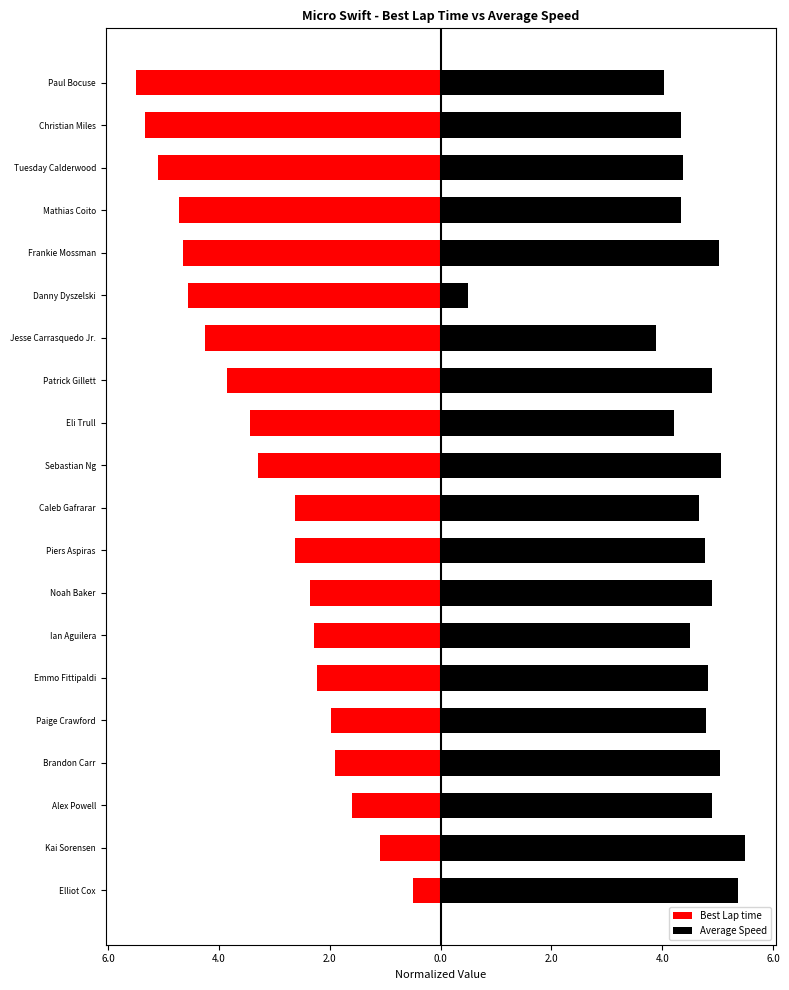

At Jesse Carrasquedo Jr., list the series in order from smallest to largest.

Best Lap time, Average Speed